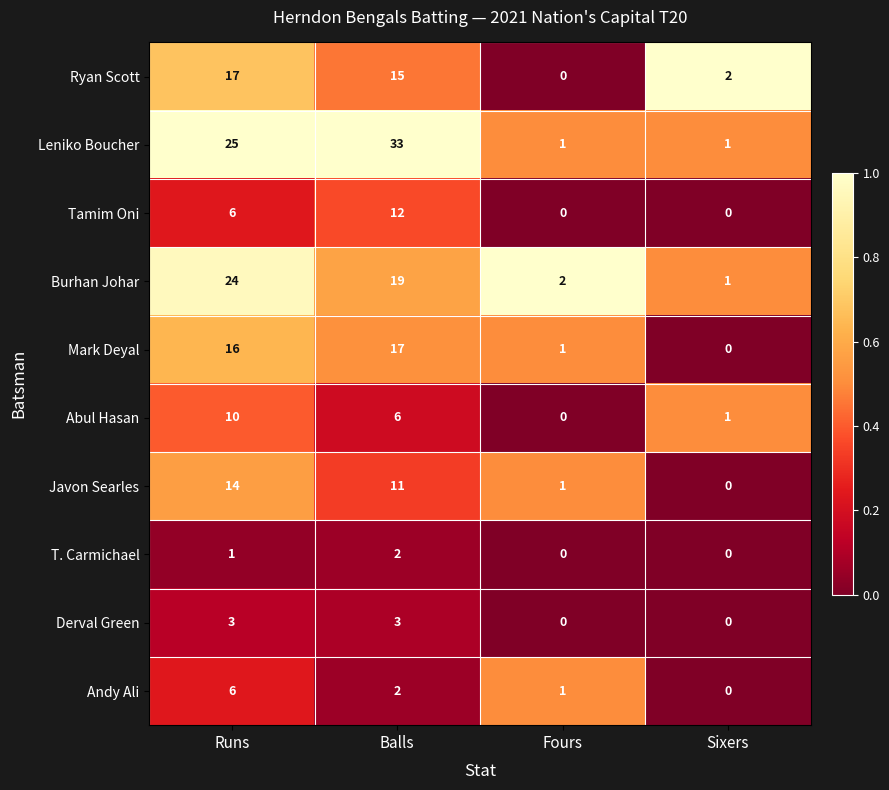

Is it true that Ryan Scott equals 8 at Balls?

False